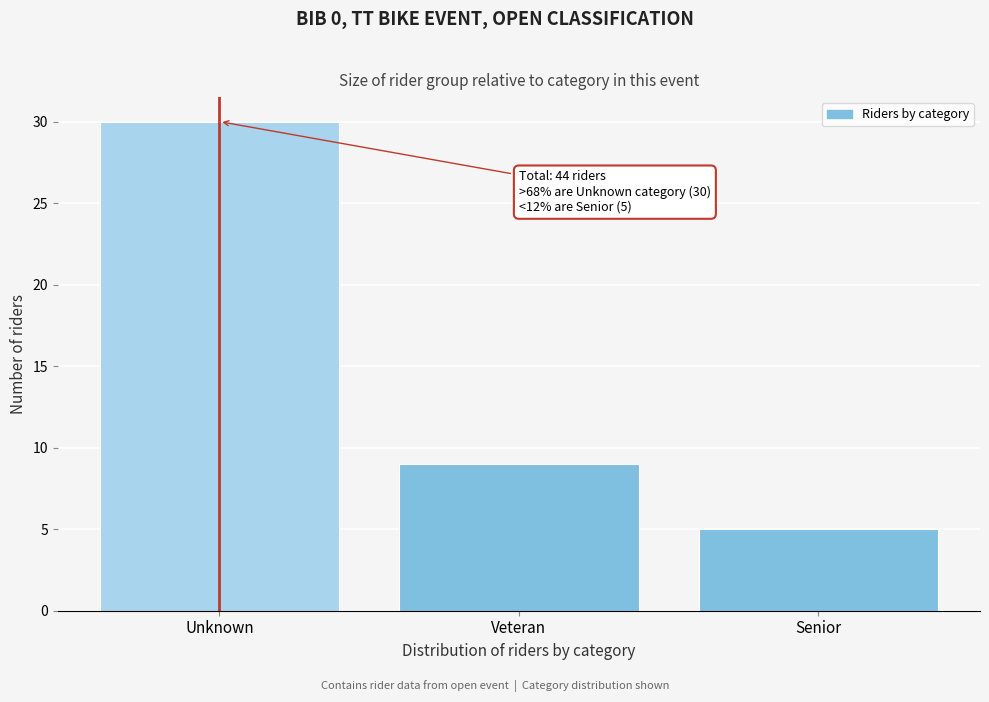

Reading left to right, extract all data points from this chart.

Unknown=30	Veteran=9	Senior=5